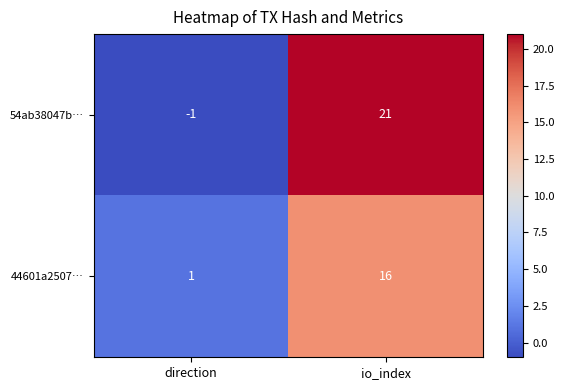

Which label corresponds to the smallest value in the chart?

direction